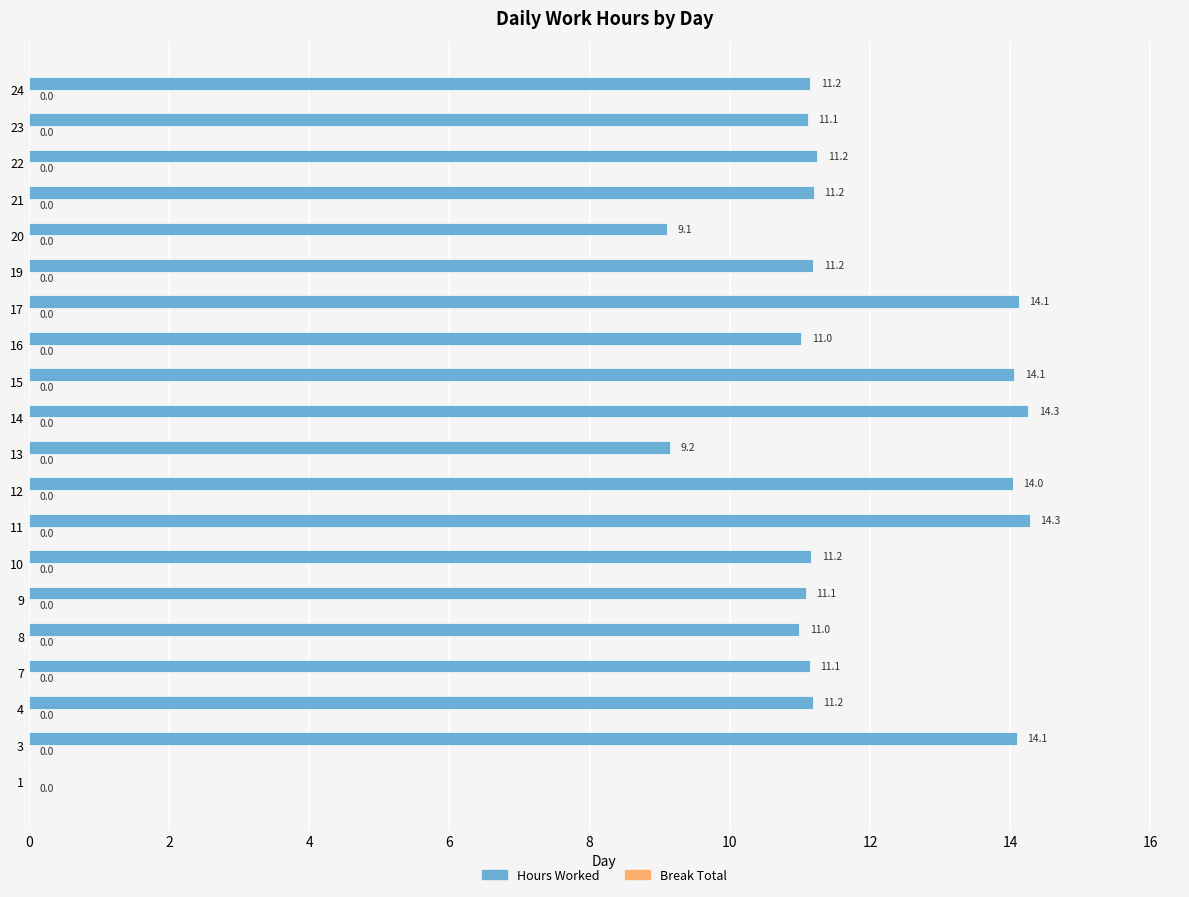

What is the change in value from 9 to 14?

+3.2